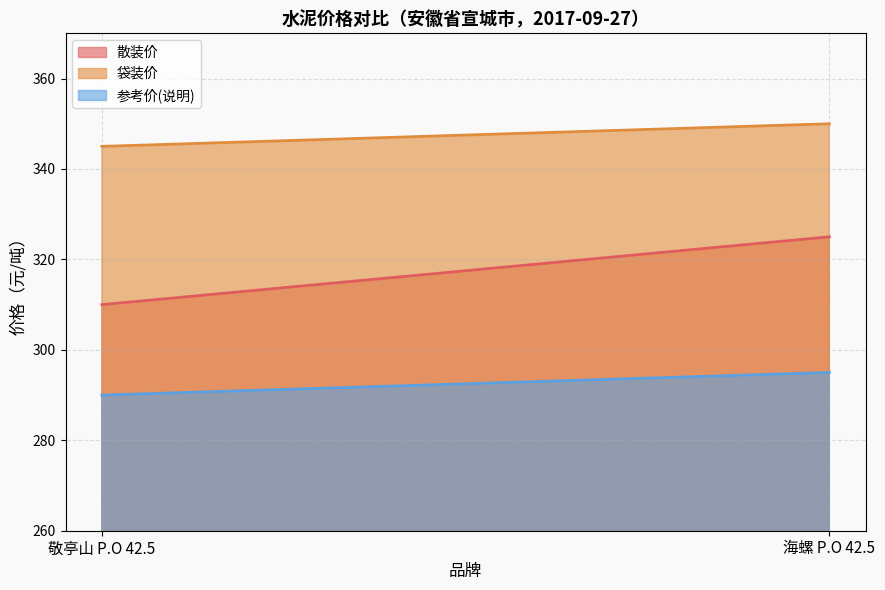

Count the number of data series in this chart.

3